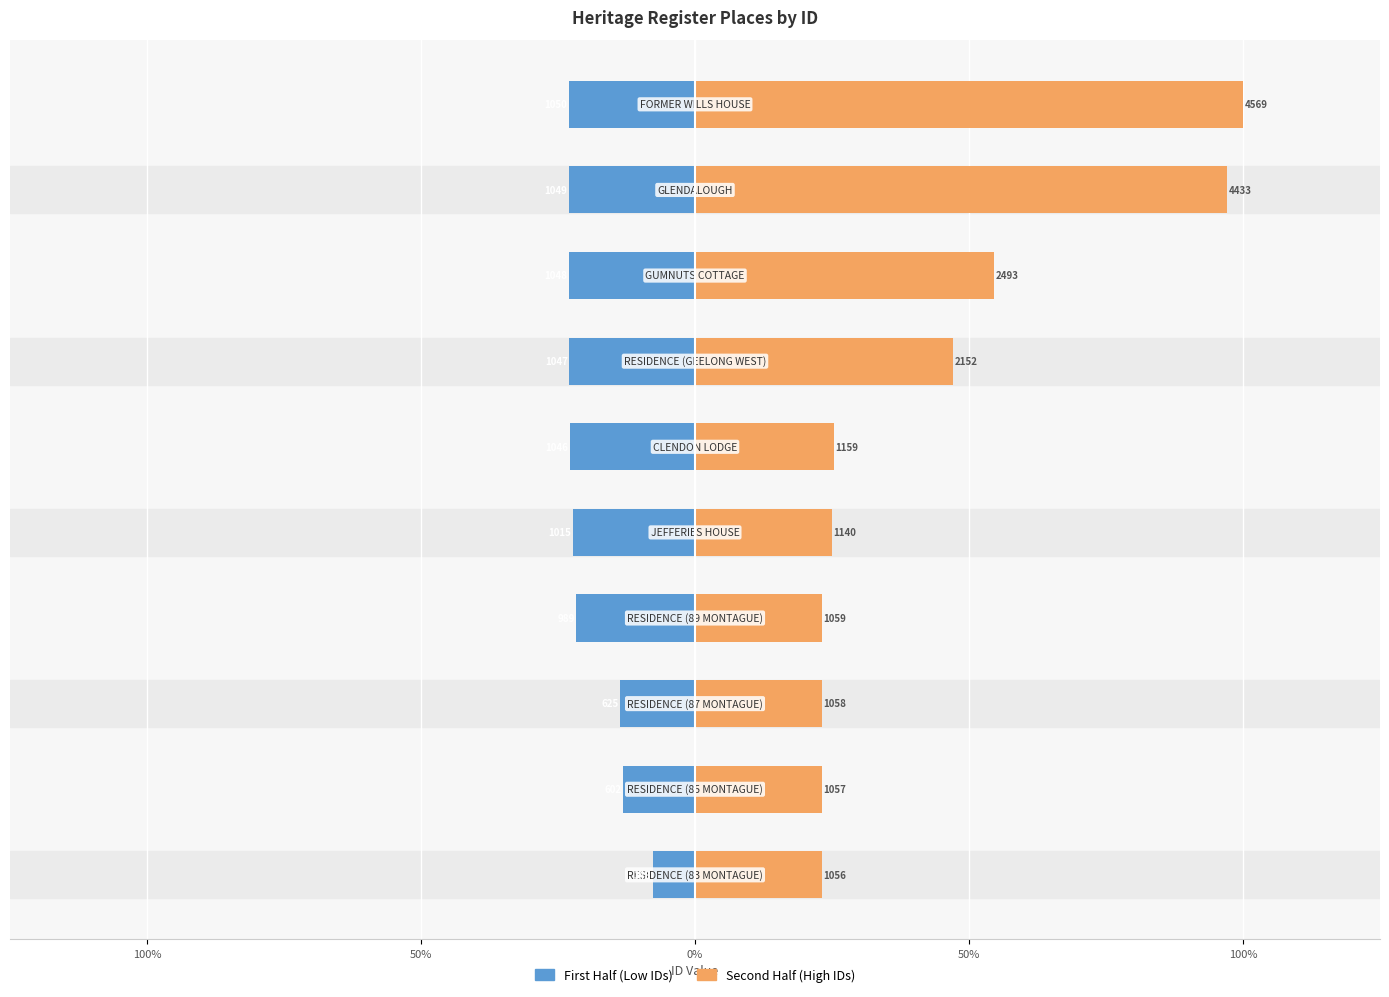

What is the maximum value for First Half (Low IDs)?

-7.6